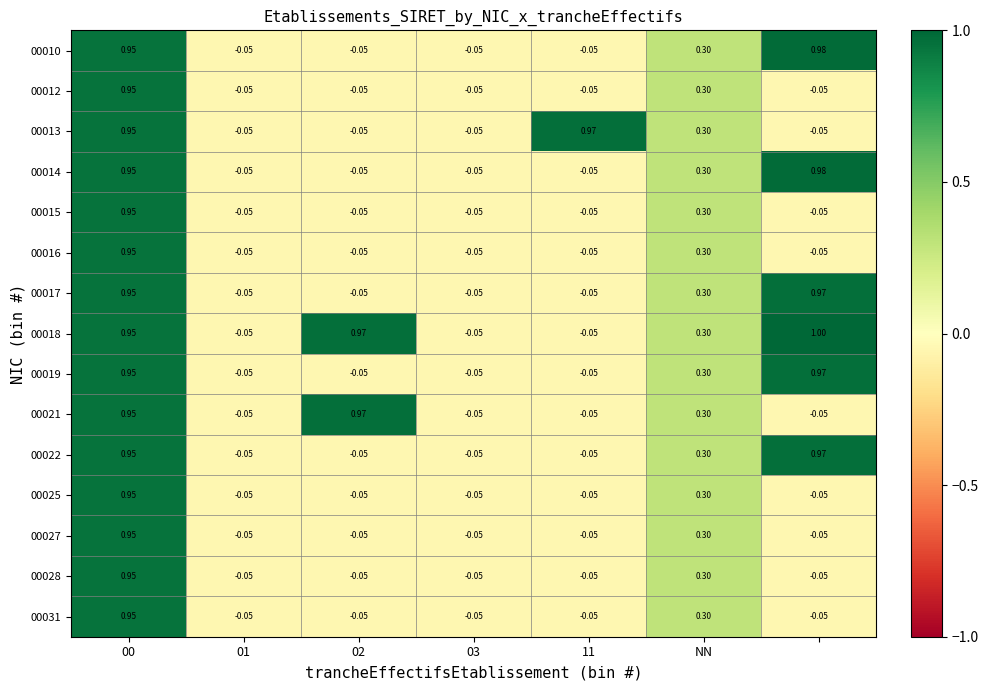

How many data points in 00015 are above 0?

2